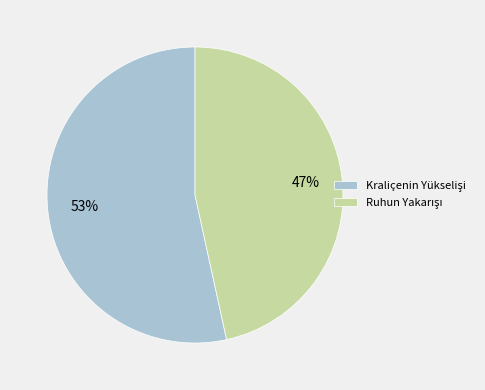

To the nearest percent, what is the average slice percentage?

50%